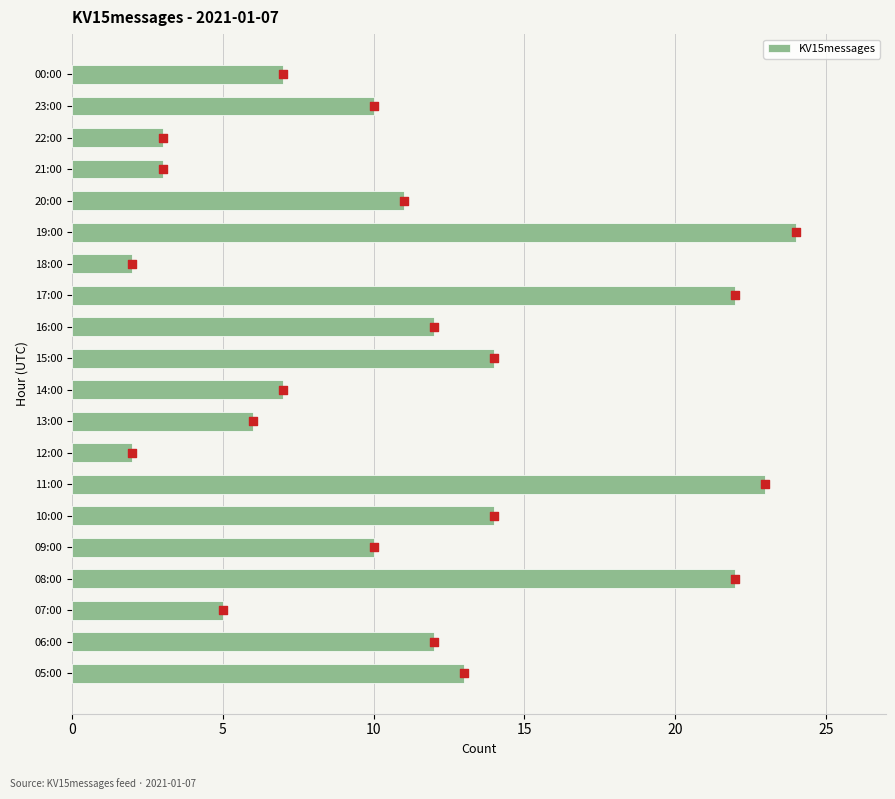

What is the sum of all KV15messages values?

222